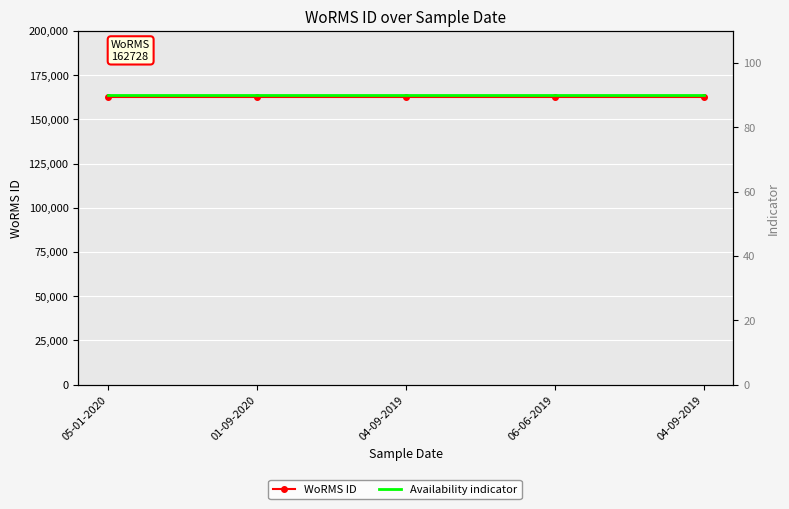

Rank the series by their average value, from lowest to highest.

Availability indicator, WoRMS ID